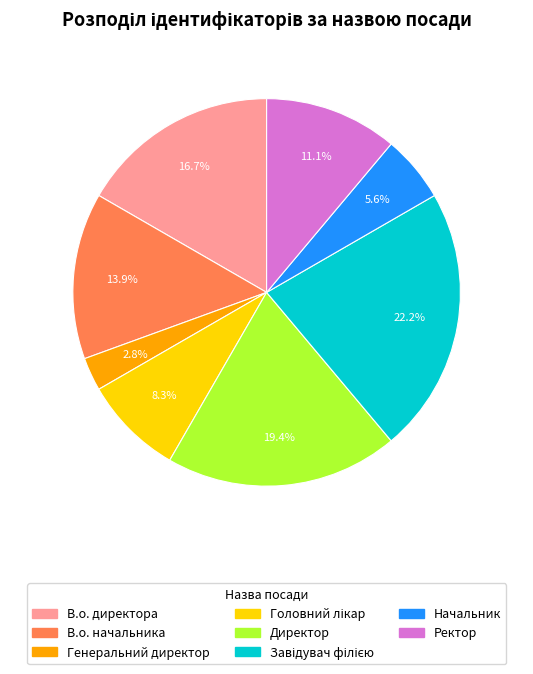

To the nearest percent, what is the difference between the Начальник and В.о. начальника slice percentages?

8%